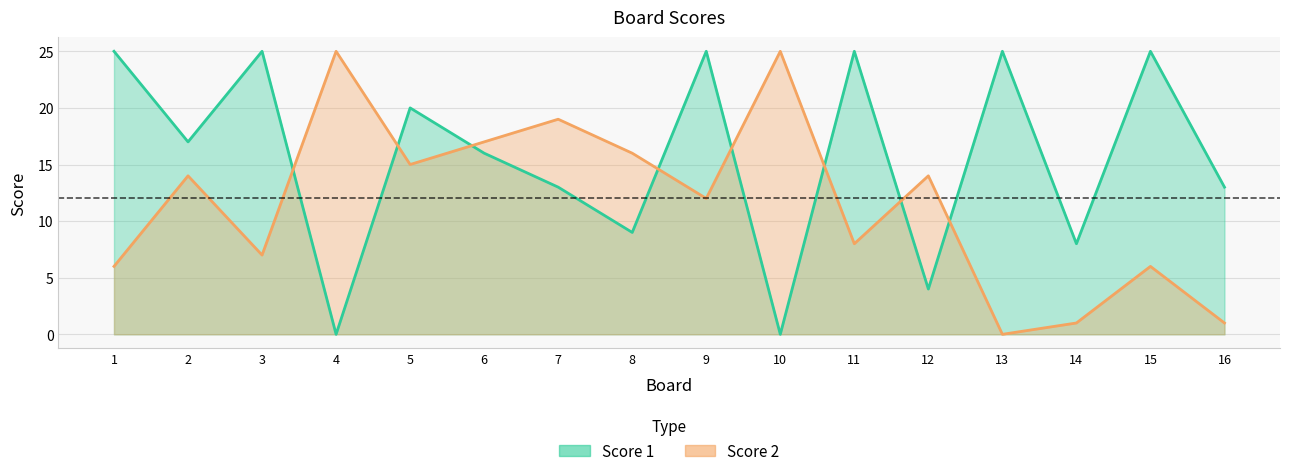

What is the average value of the Score 2 series?

12